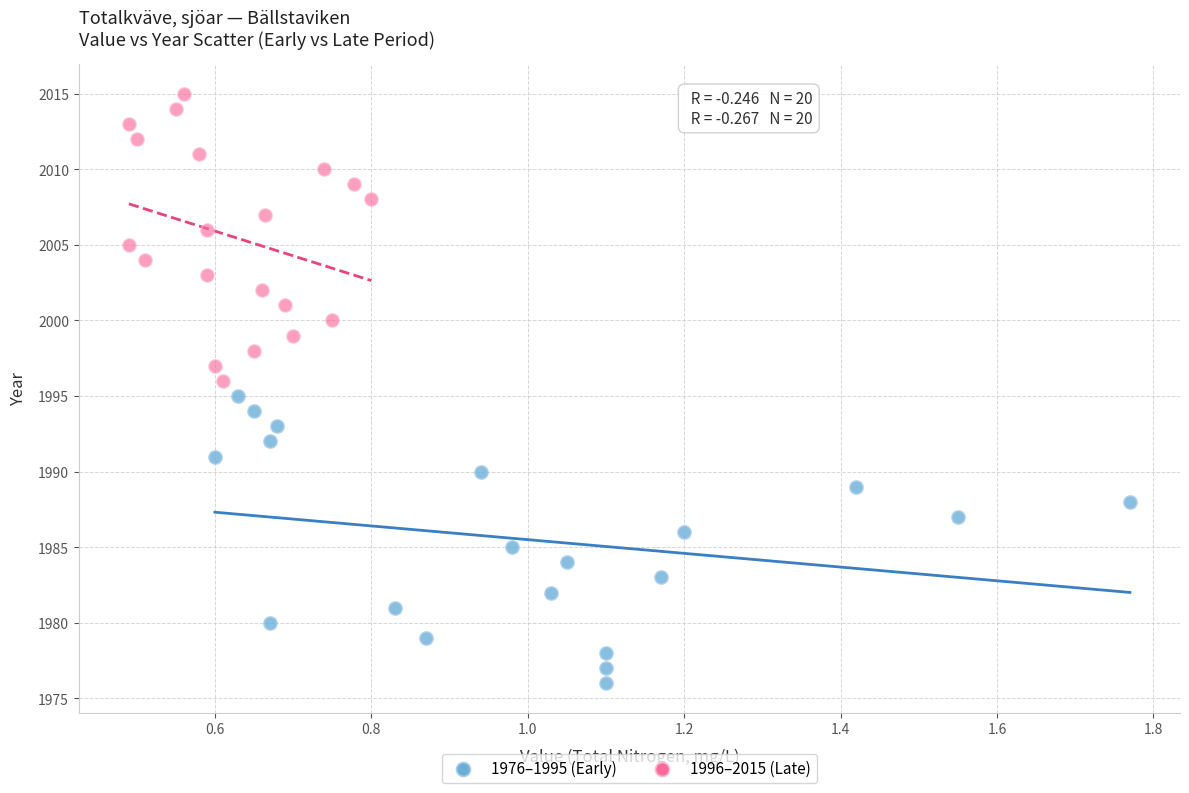

Which series contains the lowest Y value?

1976–1995 (Early)